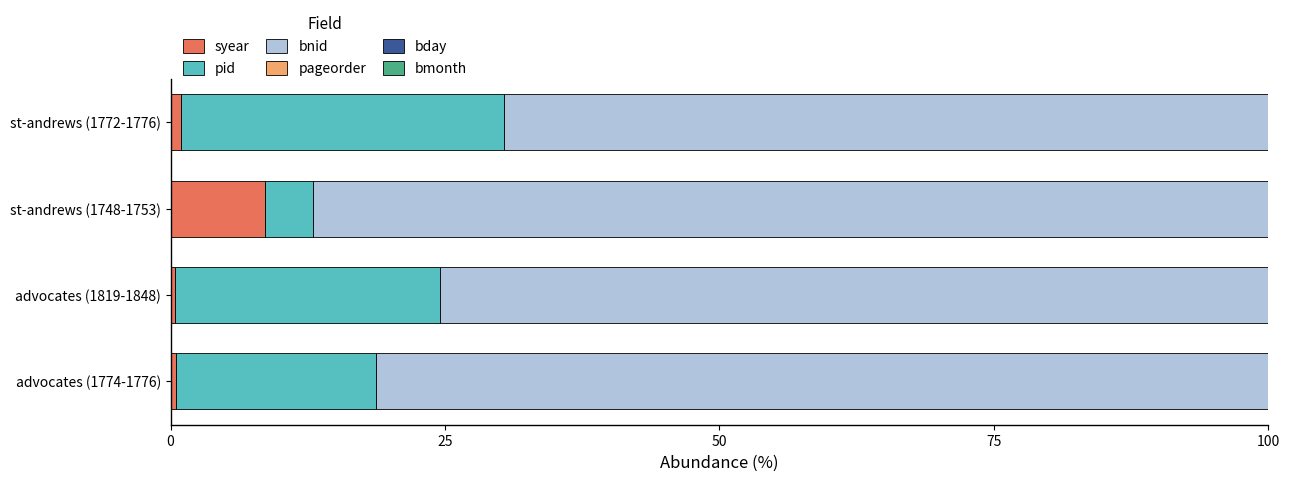

What is the highest value of the syear series?

8.6